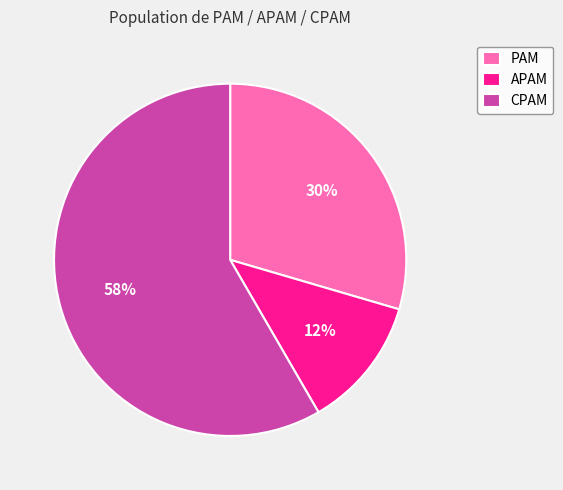

Which category accounts for the majority?

CPAM